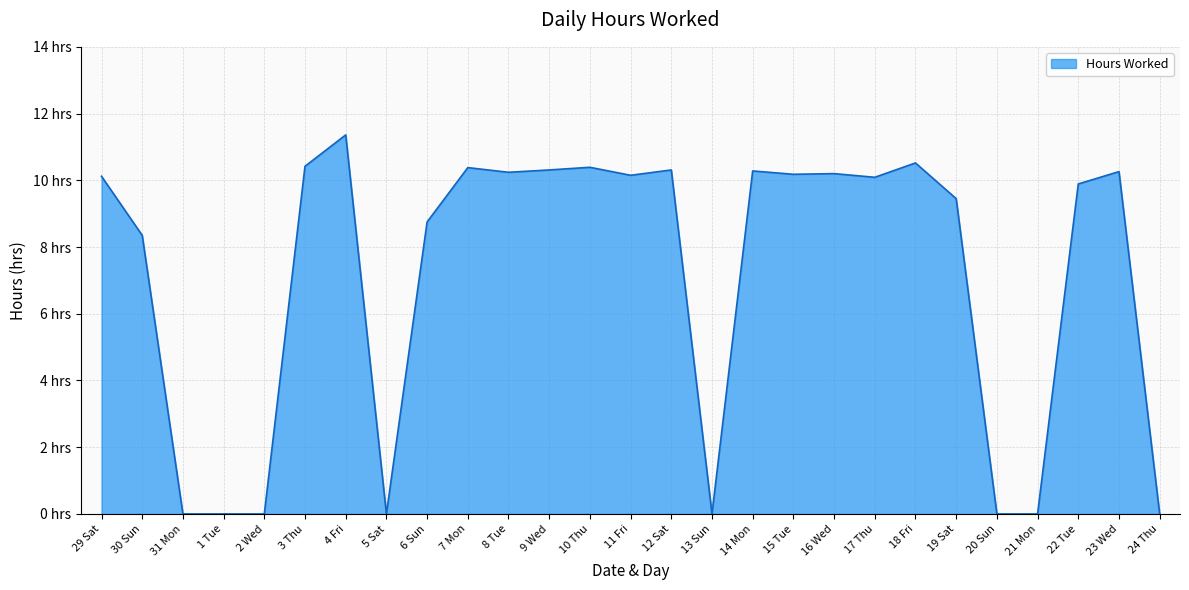

Is this an area chart (filled region under the line)?

Yes